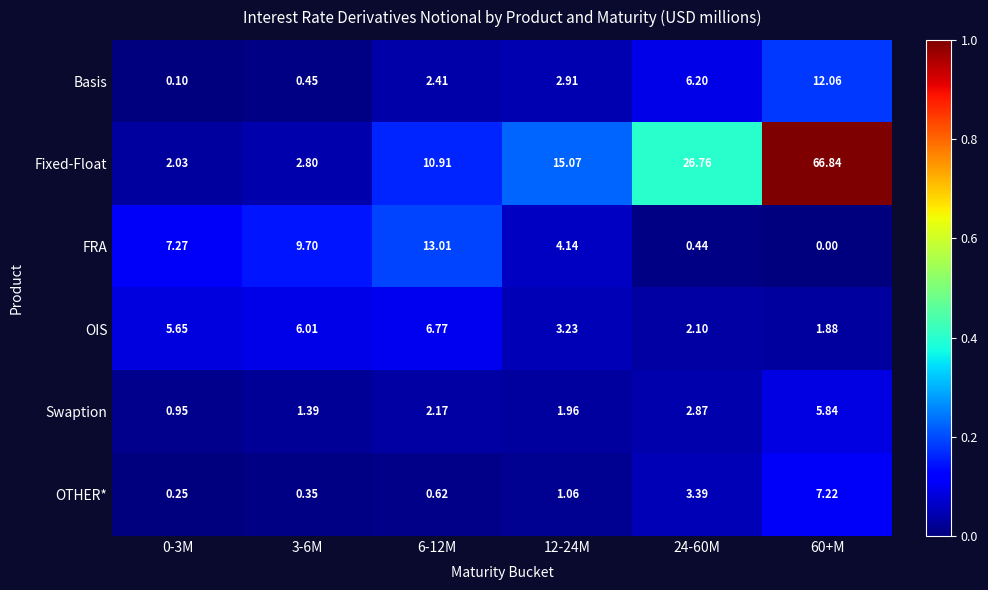

Which series has the largest total across all categories?

Fixed-Float